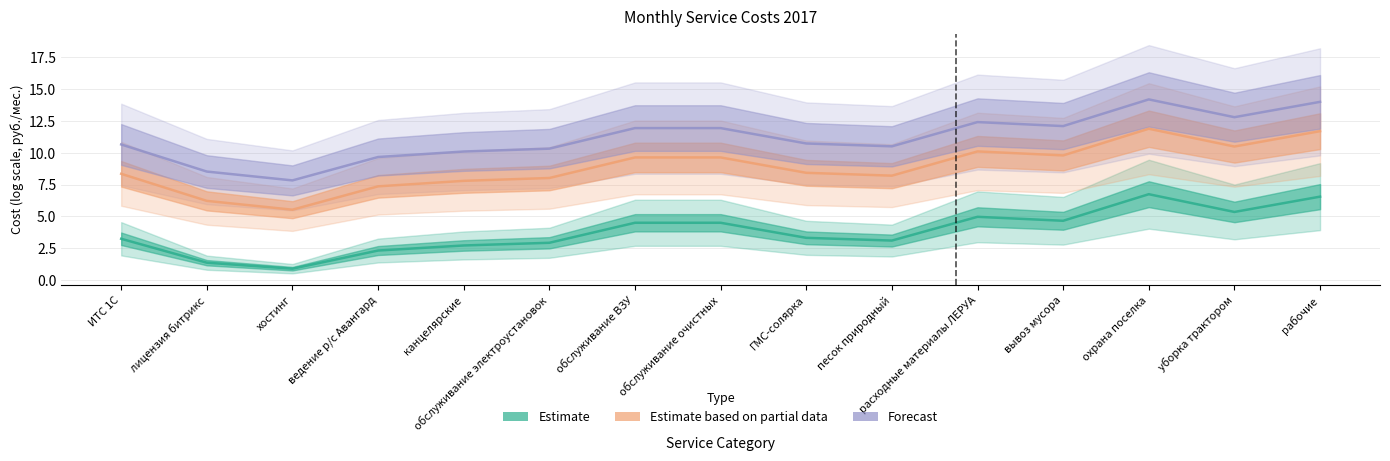

At which label is Estimate based on partial data closest to 8?

обслуживание электроустановок